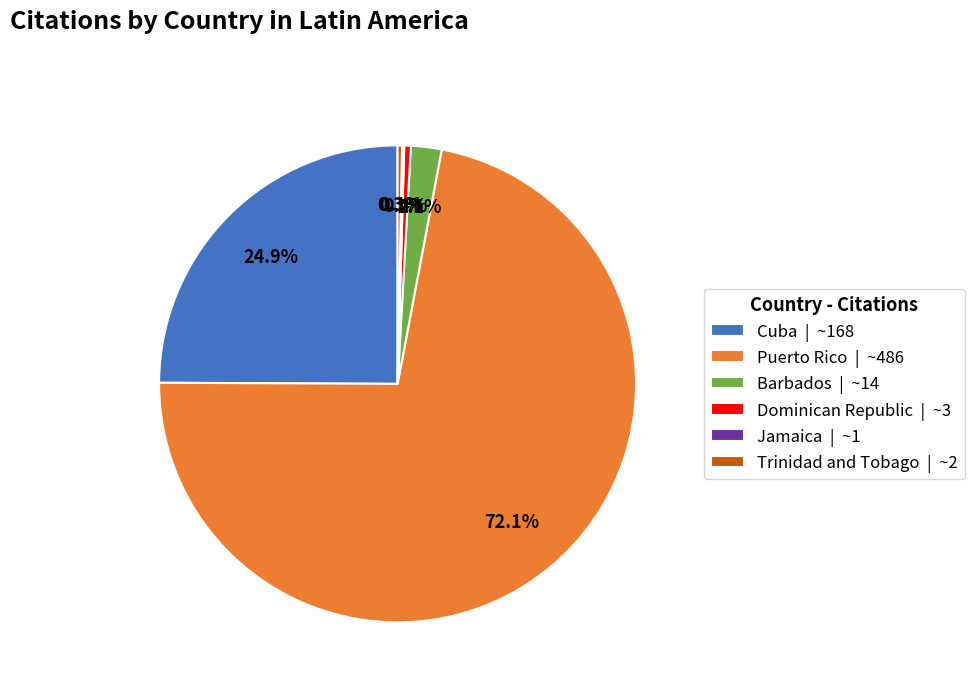

Is there a majority slice in this chart?

Yes